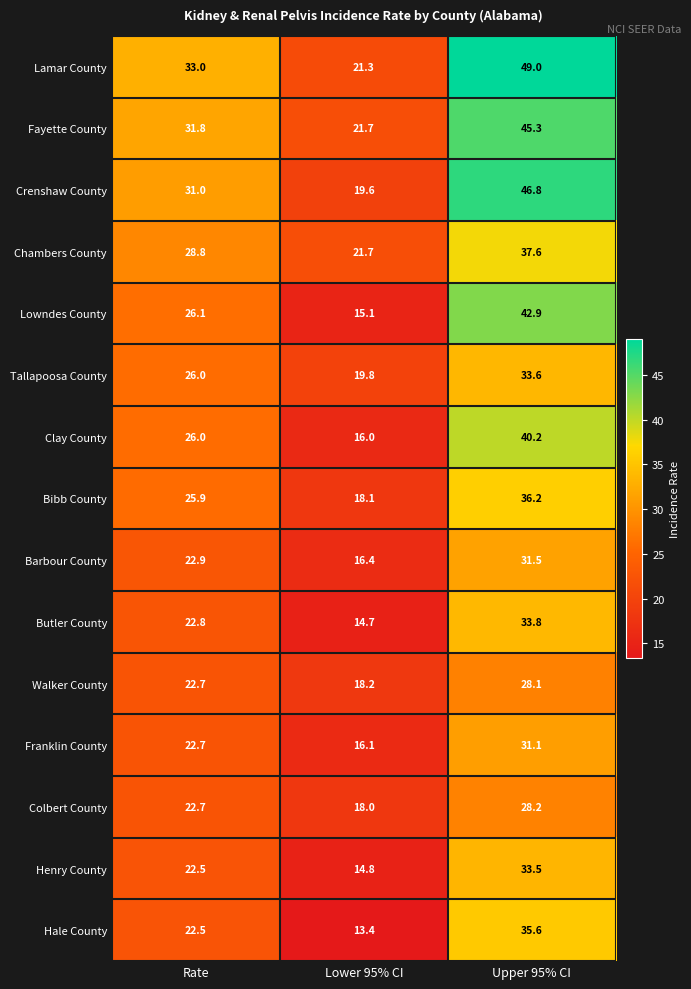

How many distinct data groups are displayed?

15